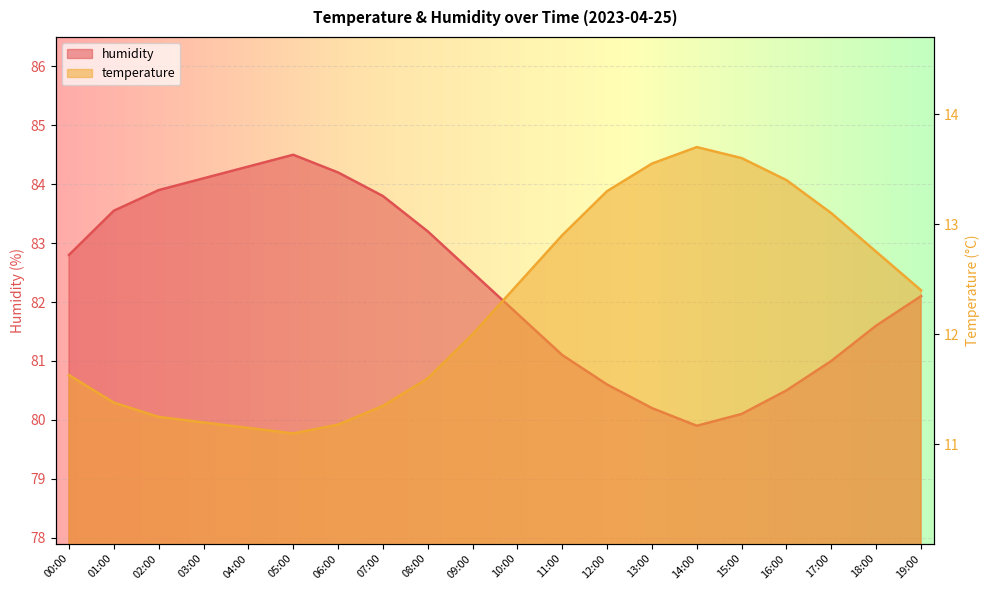

Reading right to left, extract all data points from this chart.

temperature: 19:00=12.4	18:00=12.8	17:00=13.1	16:00=13.4	15:00=13.6	14:00=13.7	13:00=13.6	12:00=13.3	11:00=12.9	10:00=12.4	09:00=12.0	08:00=11.6	07:00=11.3	06:00=11.2	05:00=11.1	04:00=11.2	03:00=11.2	02:00=11.2	01:00=11.4	00:00=11.6
humidity: 19:00=82.1	18:00=81.6	17:00=81.0	16:00=80.5	15:00=80.1	14:00=79.9	13:00=80.2	12:00=80.6	11:00=81.1	10:00=81.8	09:00=82.5	08:00=83.2	07:00=83.8	06:00=84.2	05:00=84.5	04:00=84.3	03:00=84.1	02:00=83.9	01:00=83.5	00:00=82.8